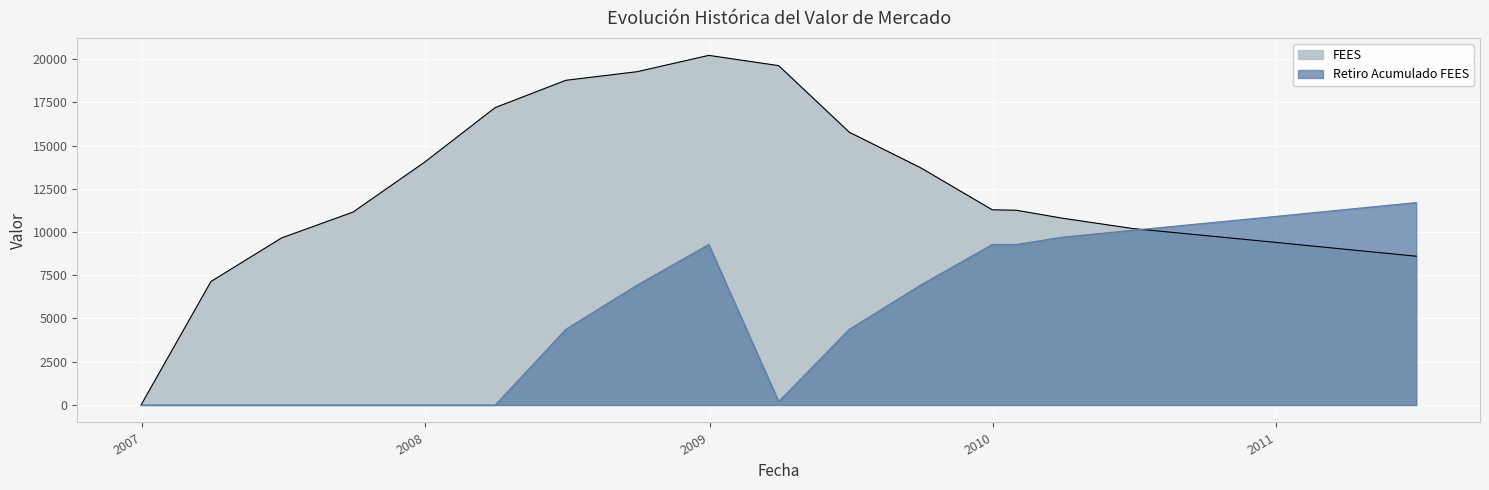

At which label is FEES closest to 10105?

2010-06-30